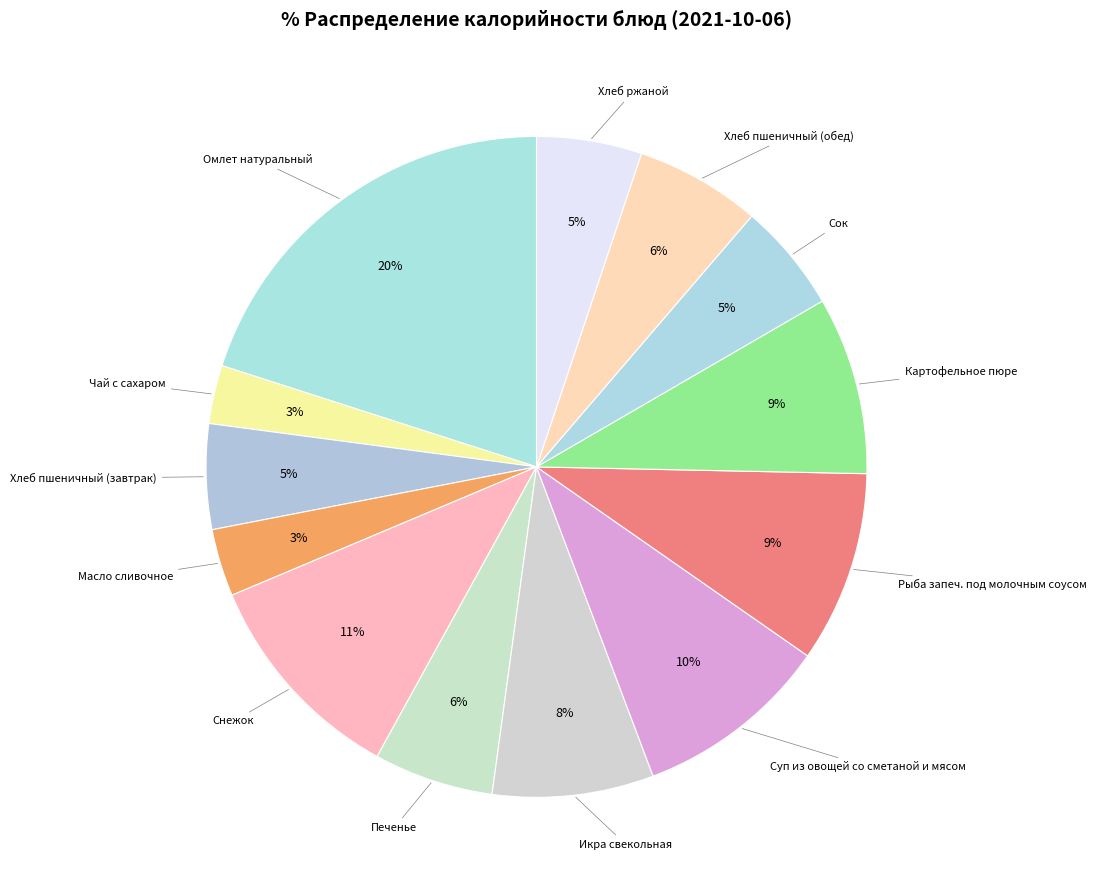

How many segments does this pie chart have?

13